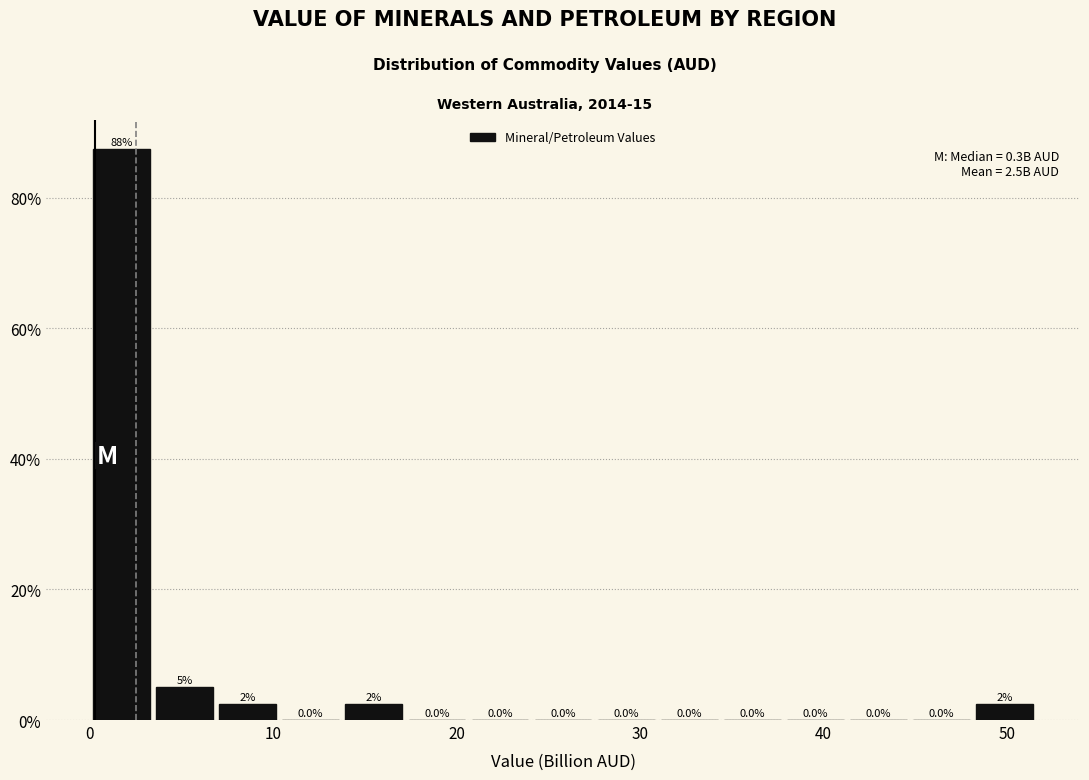

Around what value on the x-axis is the tallest bar? Give the approximate position of its centre, as read against the axis.

2